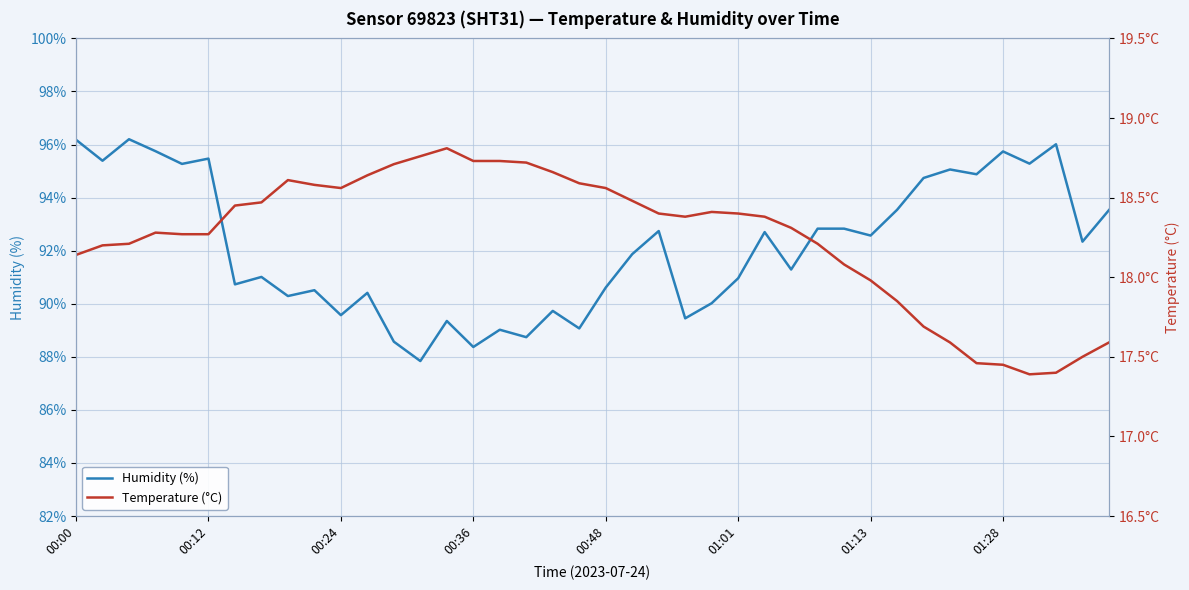

Does the chart display data point markers on the line(s)?

No